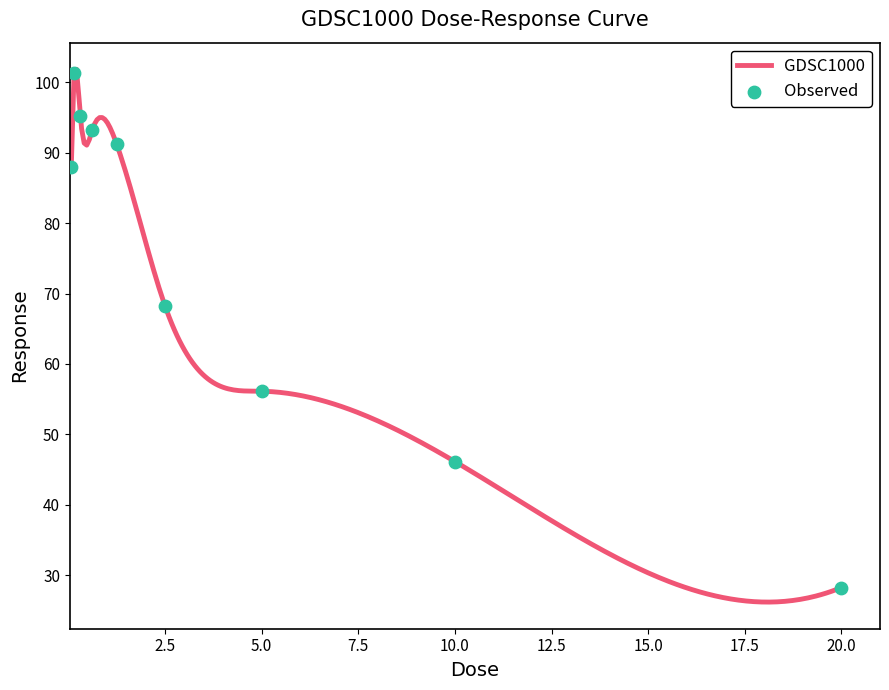

Between 20.0 and 10.0, which is larger?

10.0